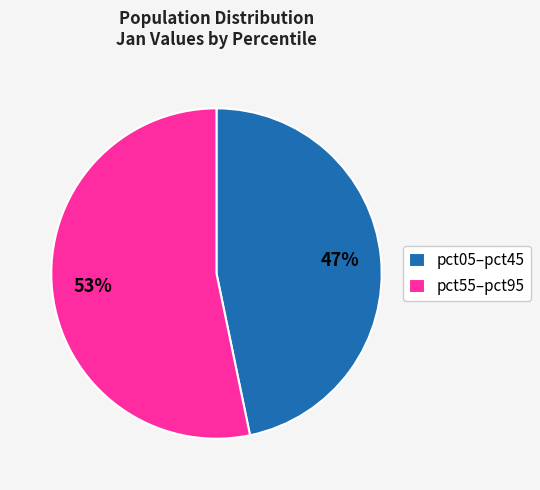

To the nearest percent, what percentage of the pie is pct55–pct95?

53%